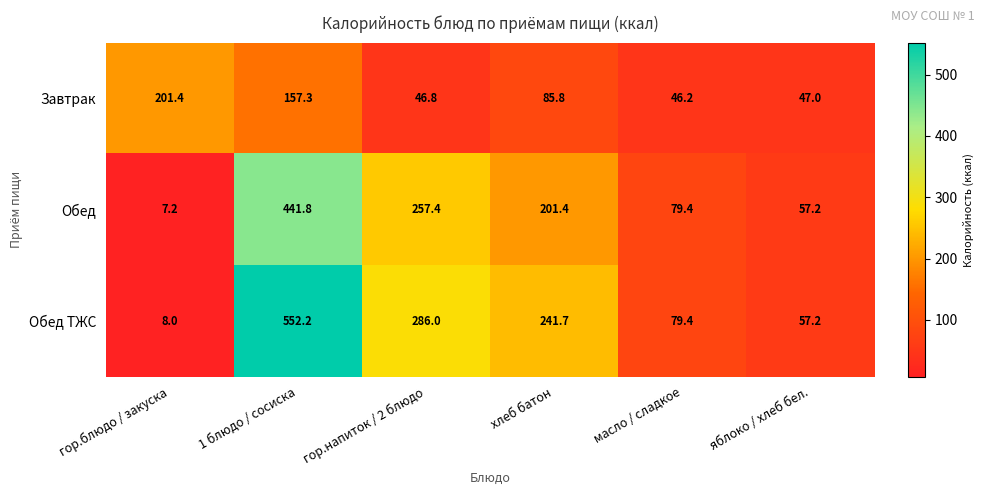

At which label does Обед ТЖС first exceed 241?

1 блюдо / сосиска